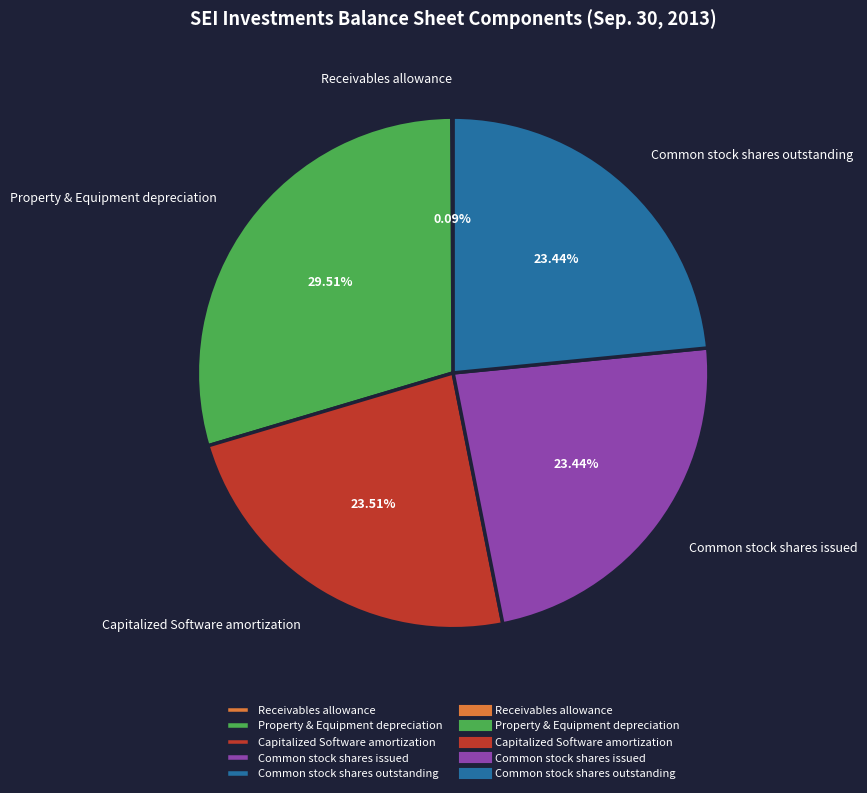

Which slice is the largest?

Property & Equipment depreciation